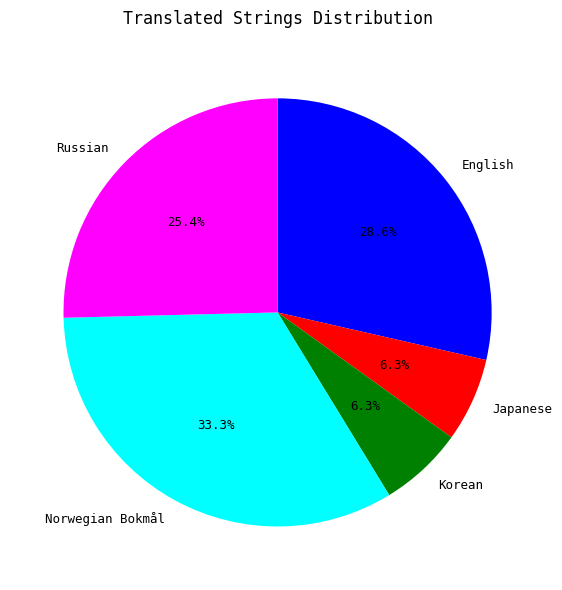

To the nearest percent, what percentage of the pie is Korean?

6%